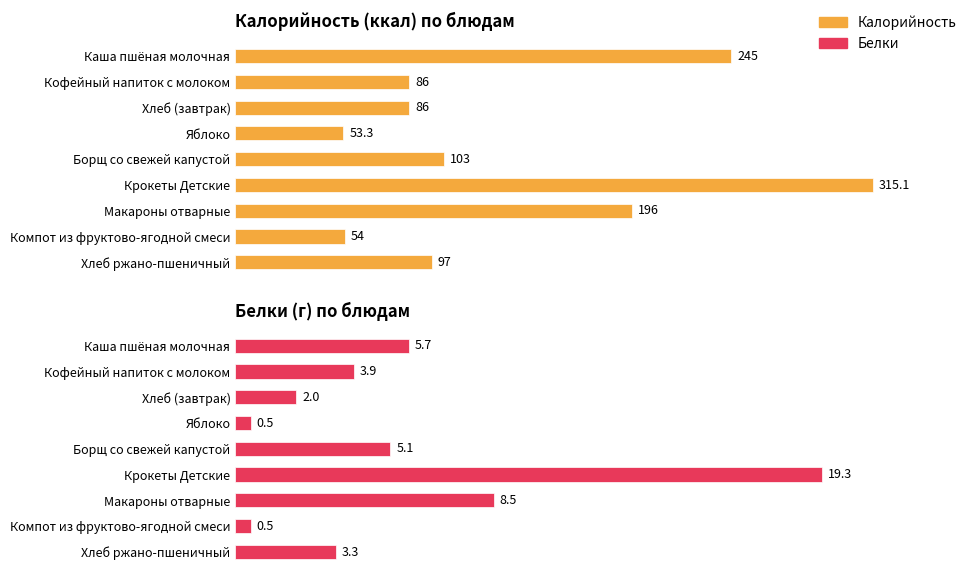

What is the average value of the Белки series?

5.4